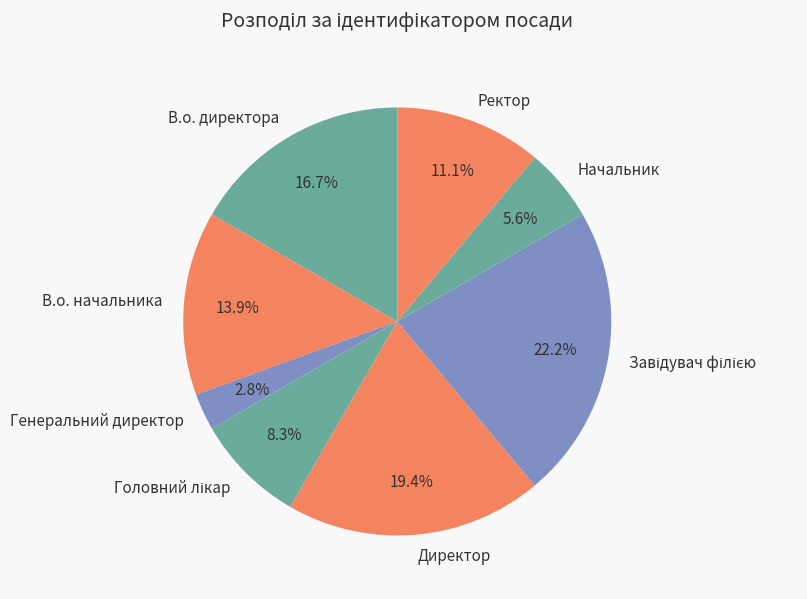

To the nearest percent, what is the difference between the largest and smallest slice percentages?

19%